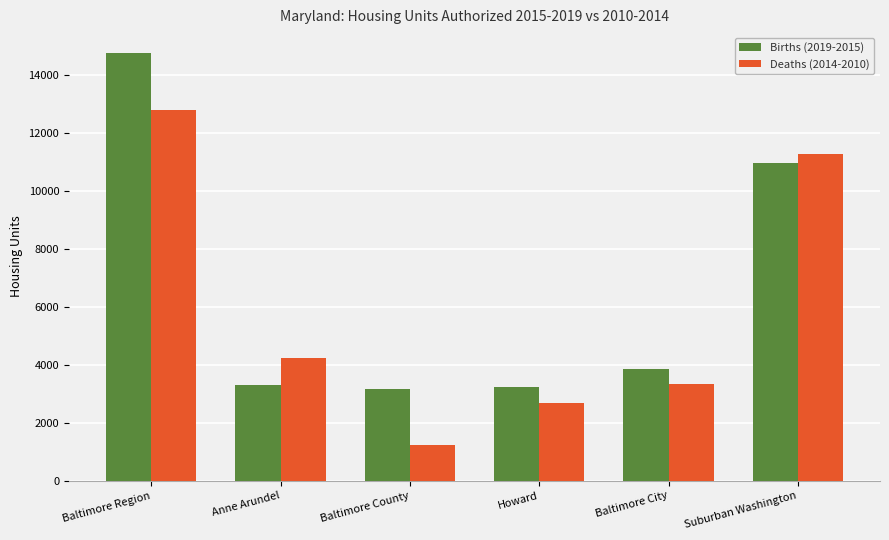

Where is Deaths (2014-2010) nearest to the value 7019?

Anne Arundel